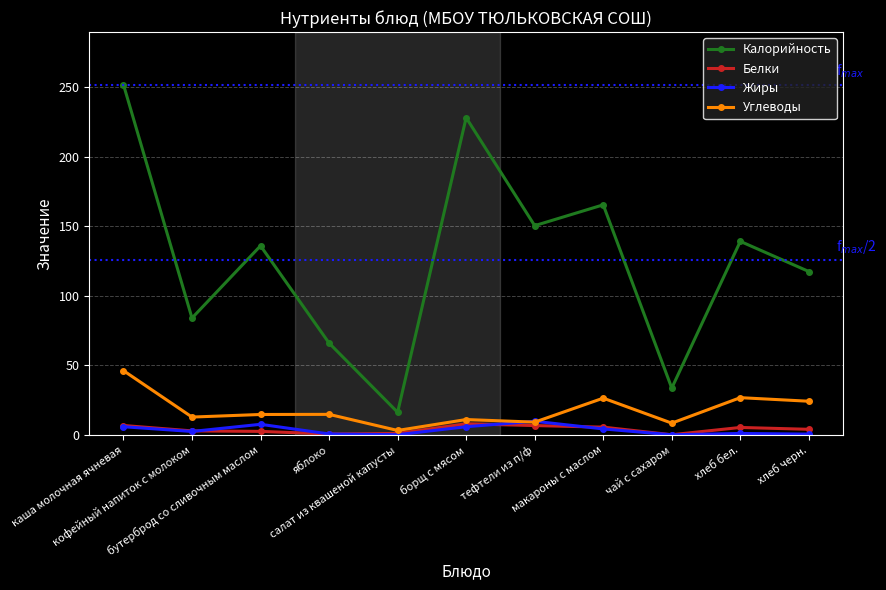

At which label does Калорийность reach its minimum?

салат из квашеной капусты